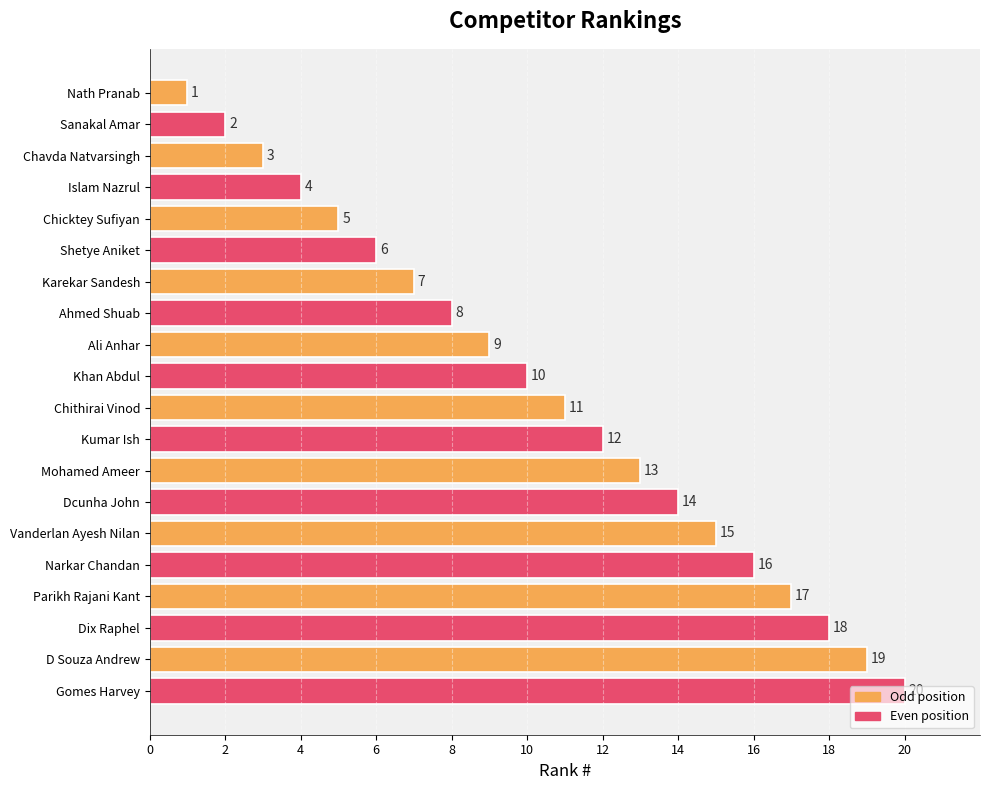

What is the difference between the maximum and second lowest values?

18